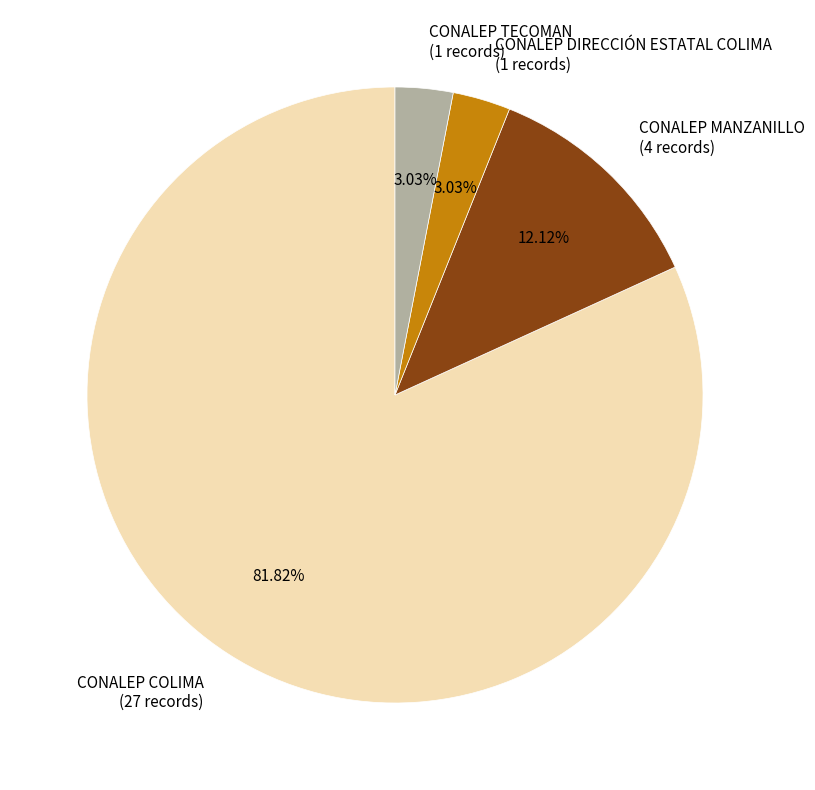

Which has a higher value, CONALEP MANZANILLO or CONALEP DIRECCIÓN ESTATAL COLIMA?

CONALEP MANZANILLO